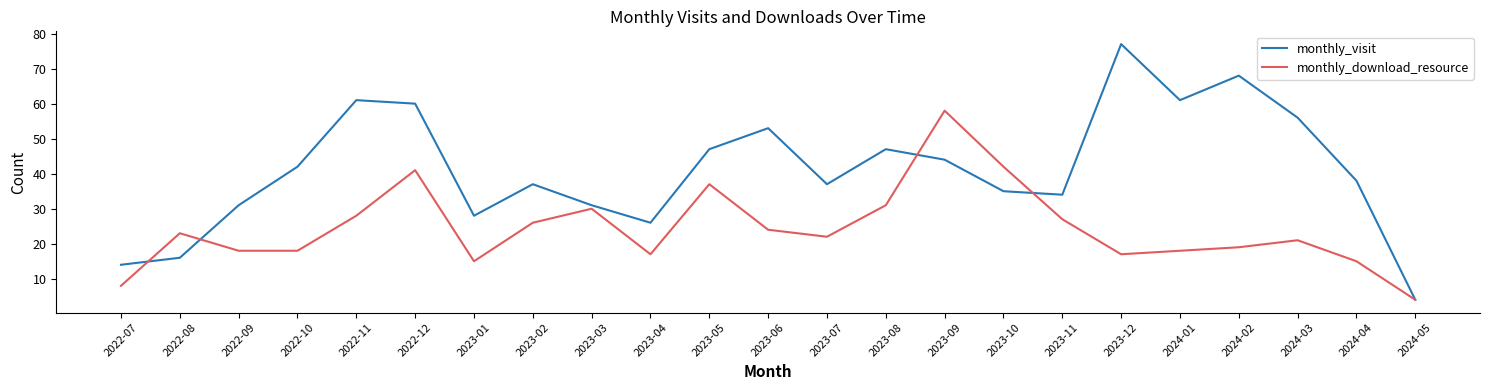

Reading right to left, extract all data points from this chart.

monthly_visit: 2024-05=4	2024-04=38	2024-03=56	2024-02=68	2024-01=61	2023-12=77	2023-11=34	2023-10=35	2023-09=44	2023-08=47	2023-07=37	2023-06=53	2023-05=47	2023-04=26	2023-03=31	2023-02=37	2023-01=28	2022-12=60	2022-11=61	2022-10=42	2022-09=31	2022-08=16	2022-07=14
monthly_download_resource: 2024-05=4	2024-04=15	2024-03=21	2024-02=19	2024-01=18	2023-12=17	2023-11=27	2023-10=42	2023-09=58	2023-08=31	2023-07=22	2023-06=24	2023-05=37	2023-04=17	2023-03=30	2023-02=26	2023-01=15	2022-12=41	2022-11=28	2022-10=18	2022-09=18	2022-08=23	2022-07=8